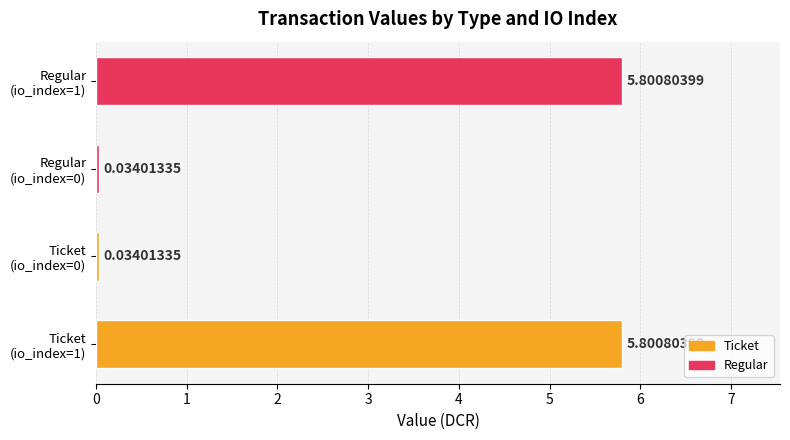

What is the difference between the maximum and minimum values?

5.8